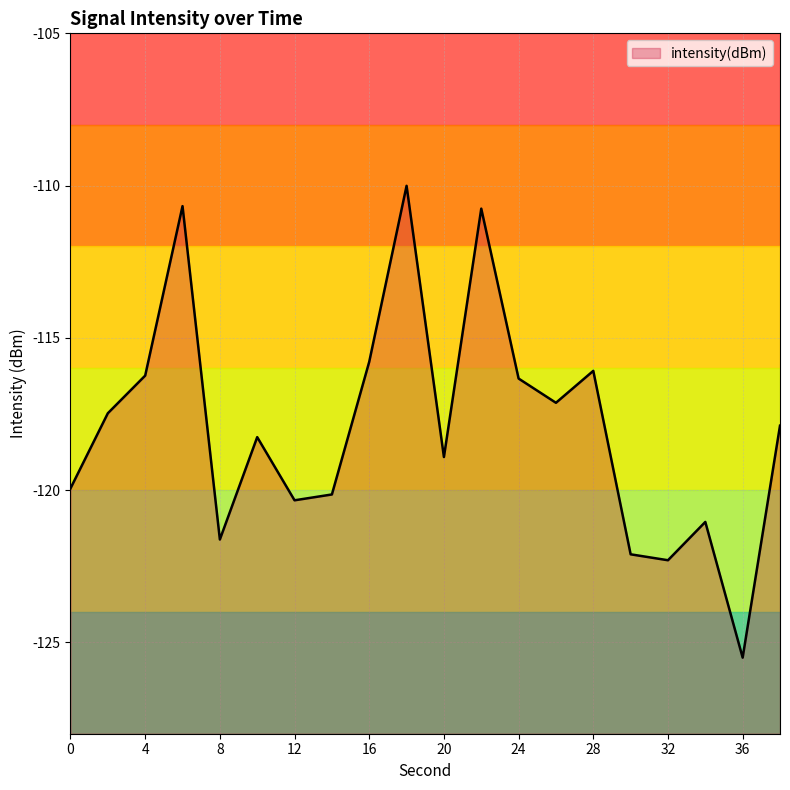

How many lines are shown in the chart?

1